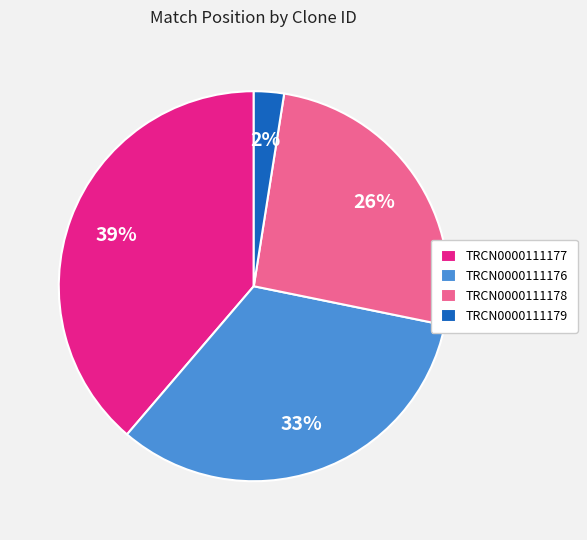

Rank the categories by value from highest to lowest.

TRCN0000111177, TRCN0000111176, TRCN0000111178, TRCN0000111179